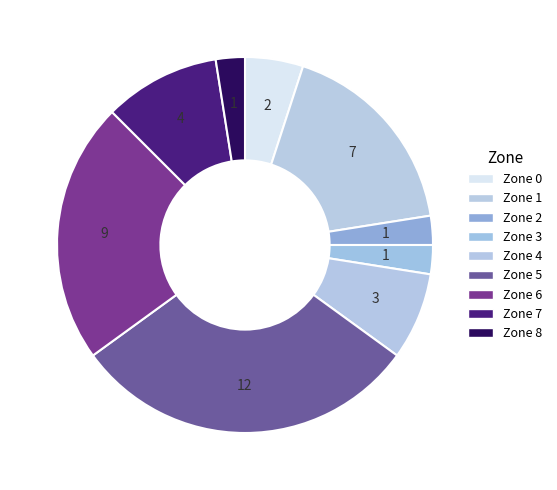

Count the number of slices in the pie.

9